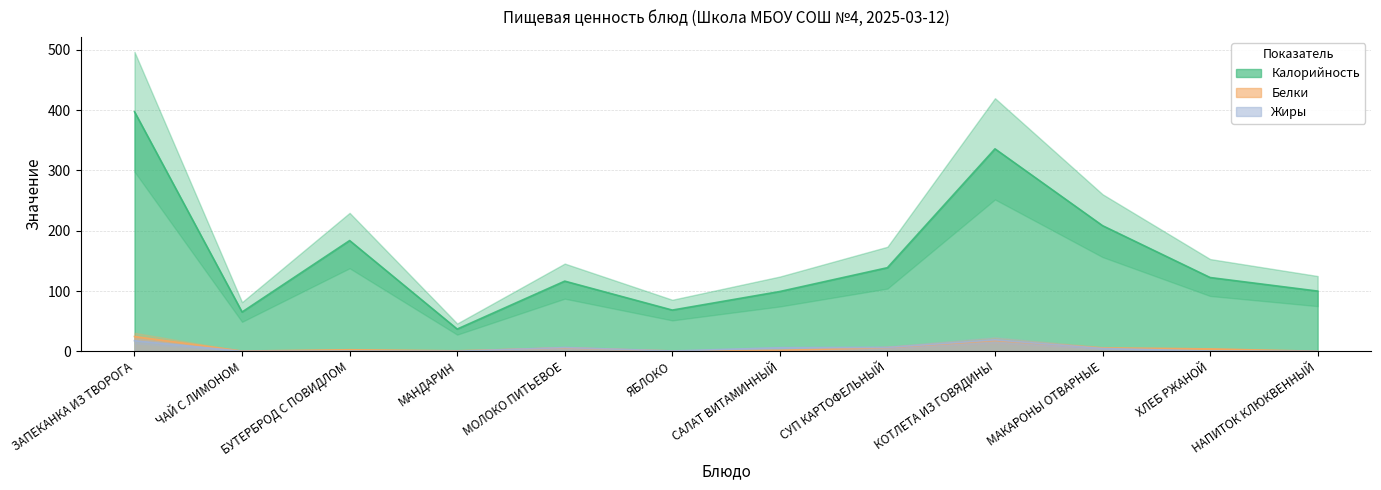

How many interior local peaks does the Жиры series have?

3